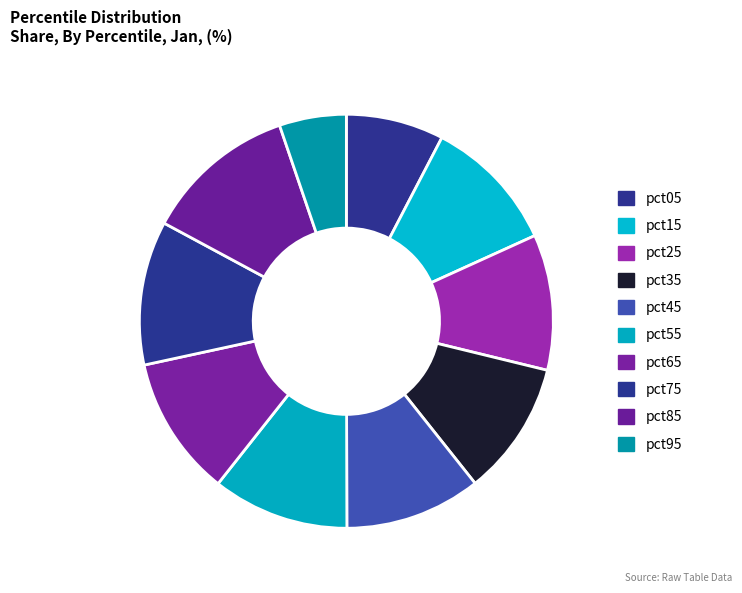

Does pct35 account for over 50% of the chart?

No